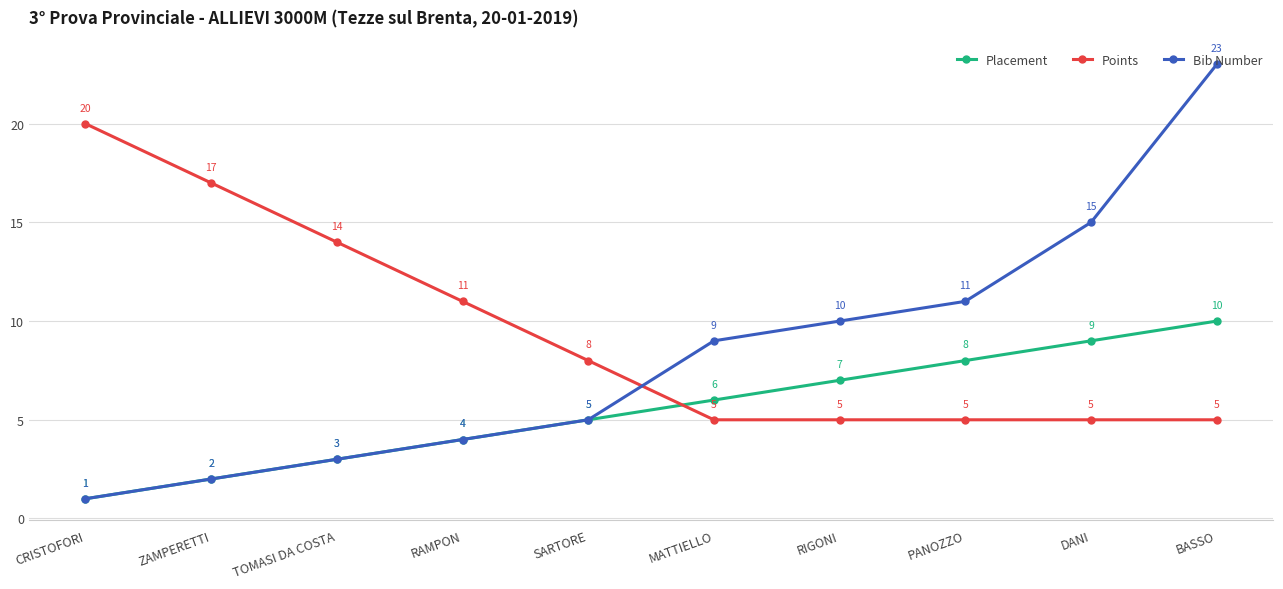

Where is Placement nearest to the value 5?

SARTORE